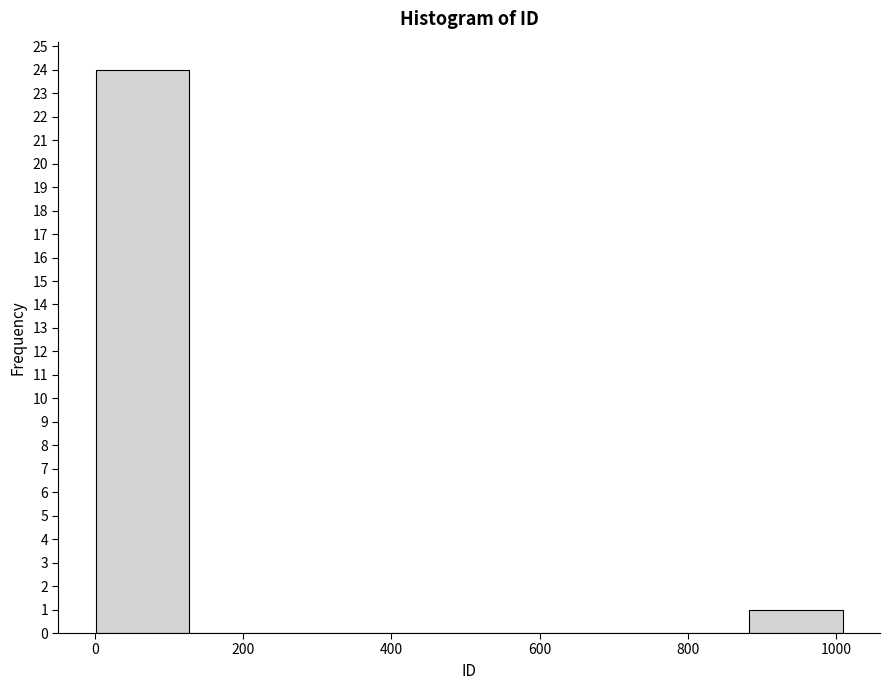

Reading left to right, list every bar in this chart as the range it spans on the x-axis followed by its height. Neither the bar edges nor the heights are printed on the chart, so give them approximately, as read against the axes.

0 to 120: 24
120 to 260: 0
260 to 380: 0
380 to 500: 0
500 to 640: 0
640 to 760: 0
760 to 880: 0
880 to 1000: 1